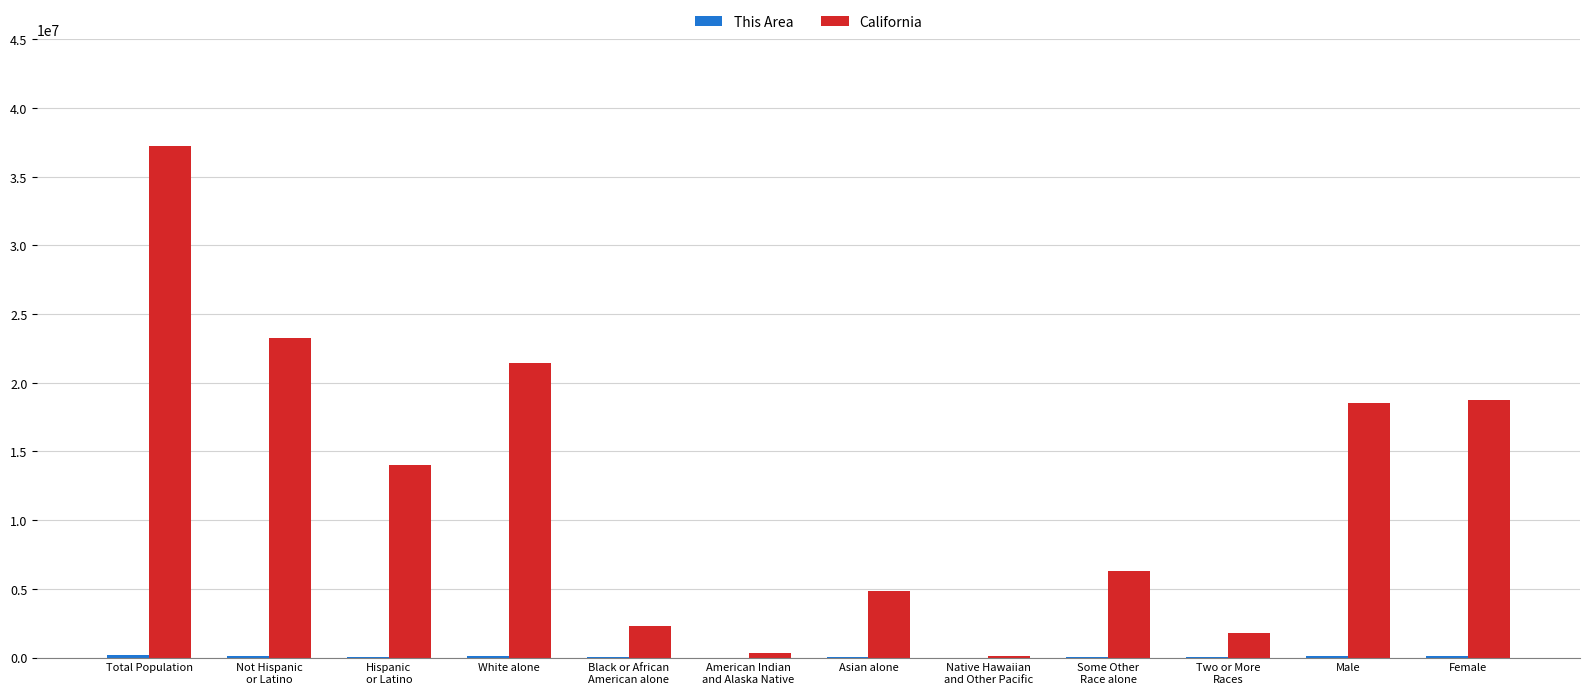

What is the greatest value displayed?

37253956